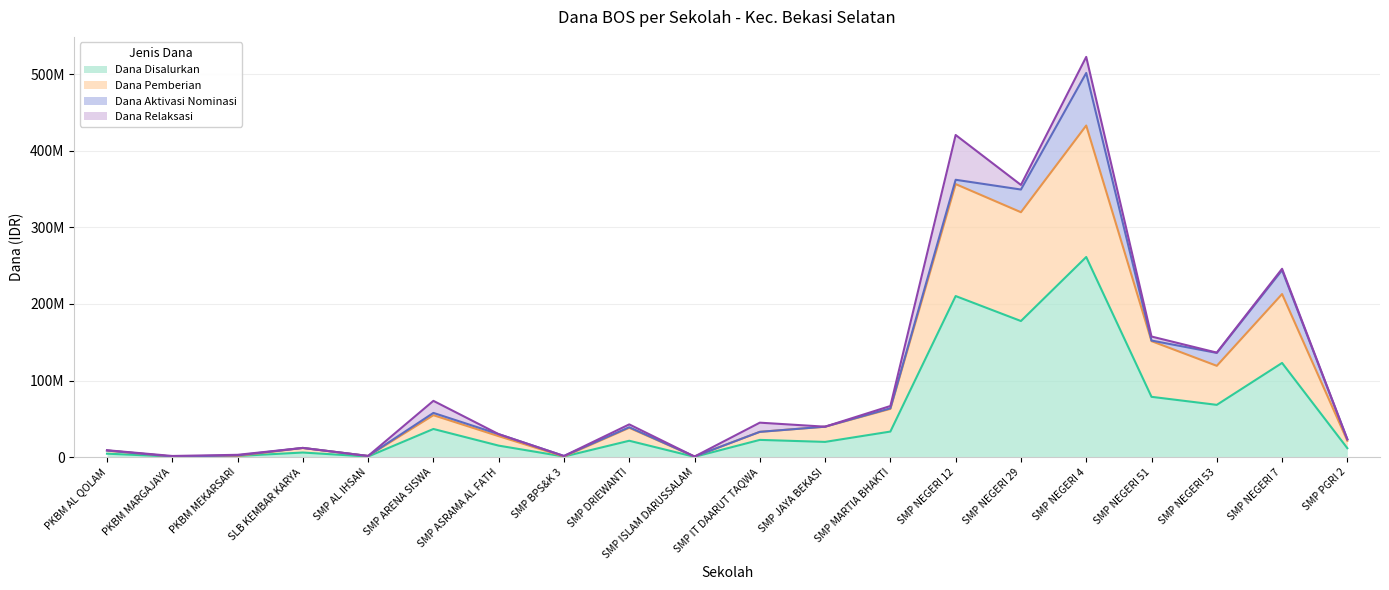

What are all the series names shown in the legend?

Dana Disalurkan, Dana Pemberian, Dana Aktivasi Nominasi, Dana Relaksasi